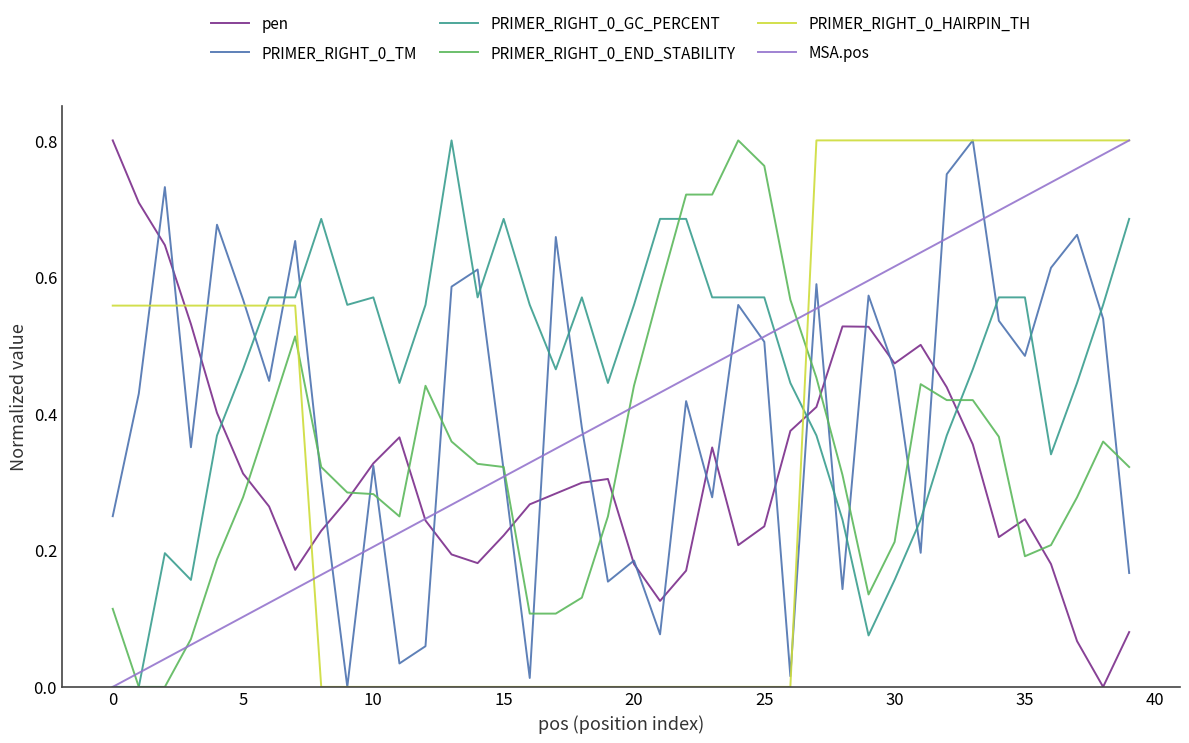

True or false: PRIMER_RIGHT_0_END_STABILITY and PRIMER_RIGHT_0_HAIRPIN_TH cross at least once.

True